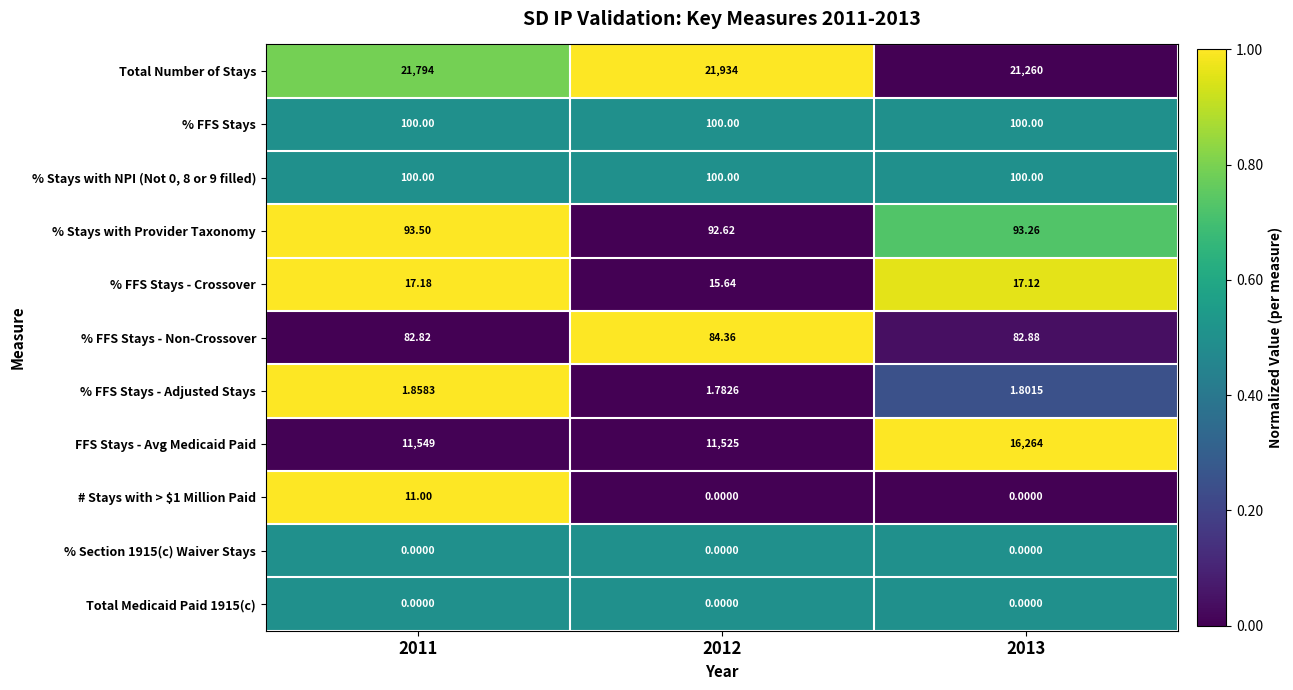

Is the value of % Section 1915(c) Waiver Stays at 2013 greater than the value of % FFS Stays - Adjusted Stays at 2012?

No